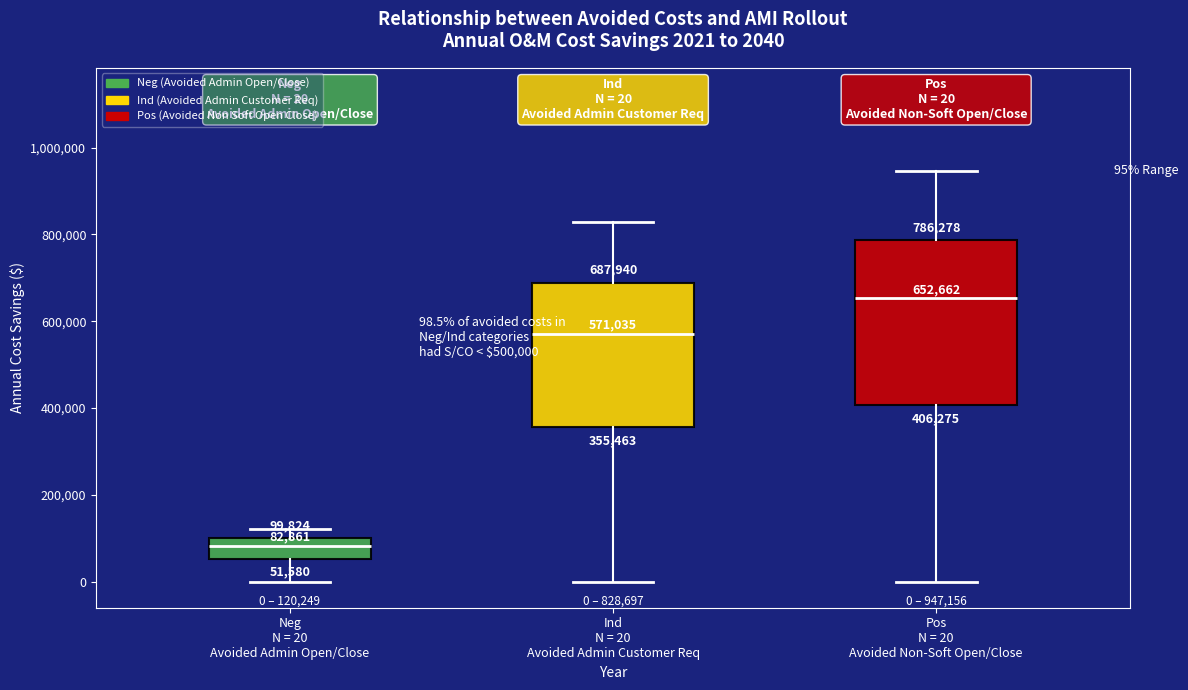

Which box's median line is the lowest?

Neg N = 20 Avoided Admin Open/Close